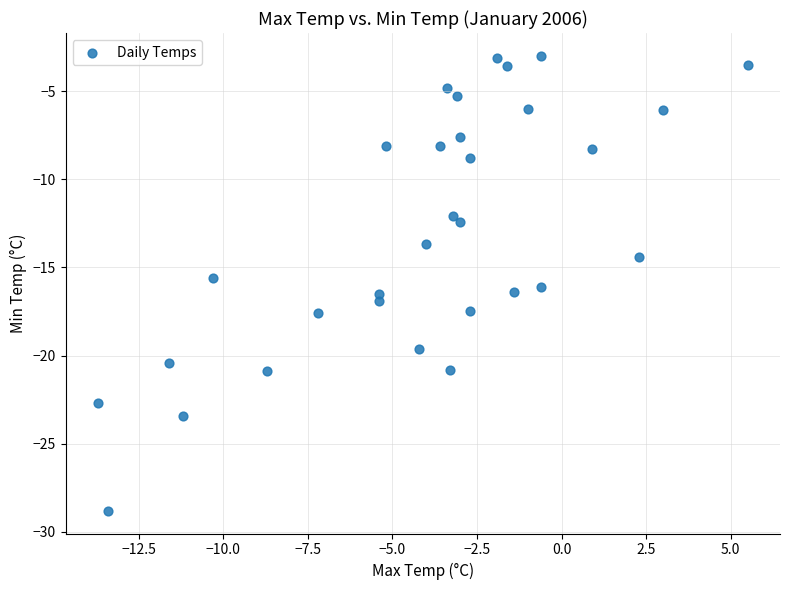

What is the range of X values (max minus min)?

19.2